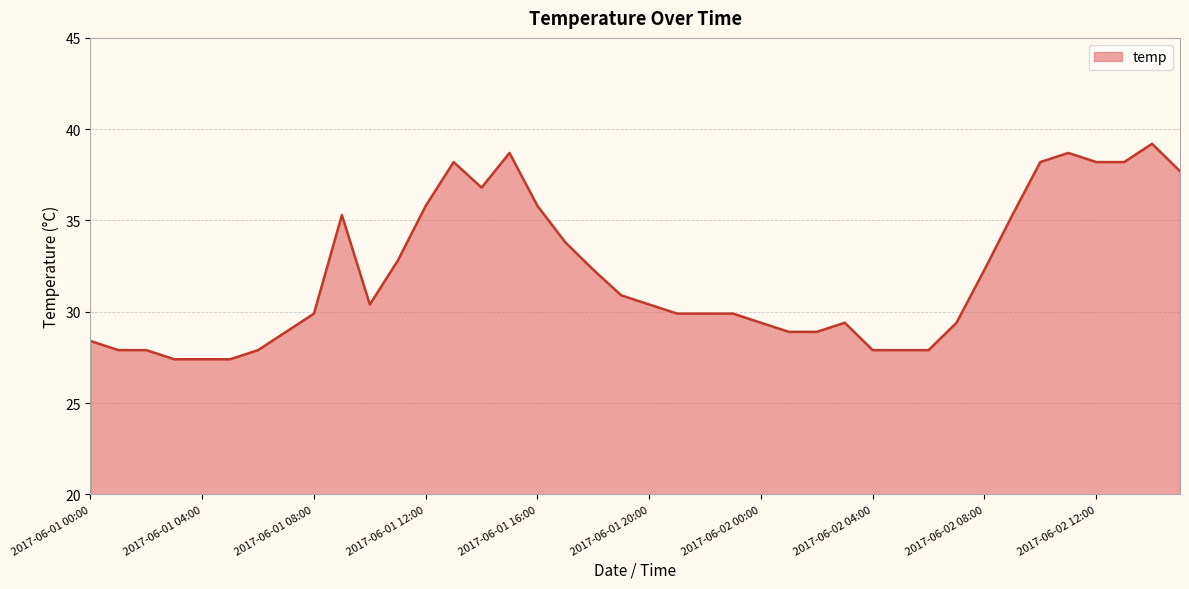

What is the minimum value shown in the chart?

27.4